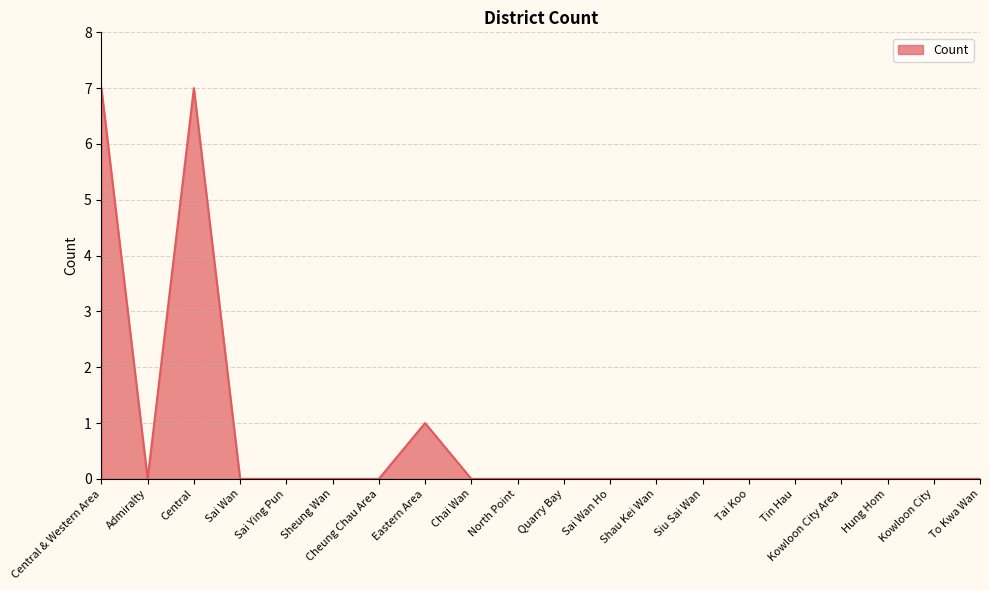

Does the chart display data point markers on the line(s)?

No